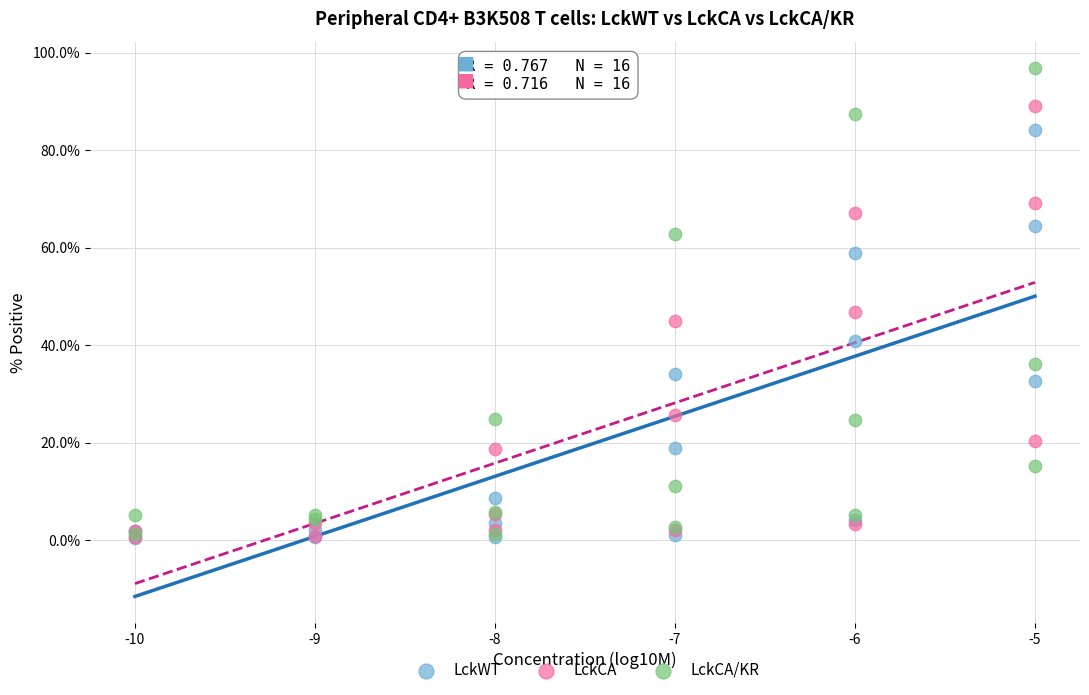

In the LckCA/KR series, what Y value is closest to 49?

36.2